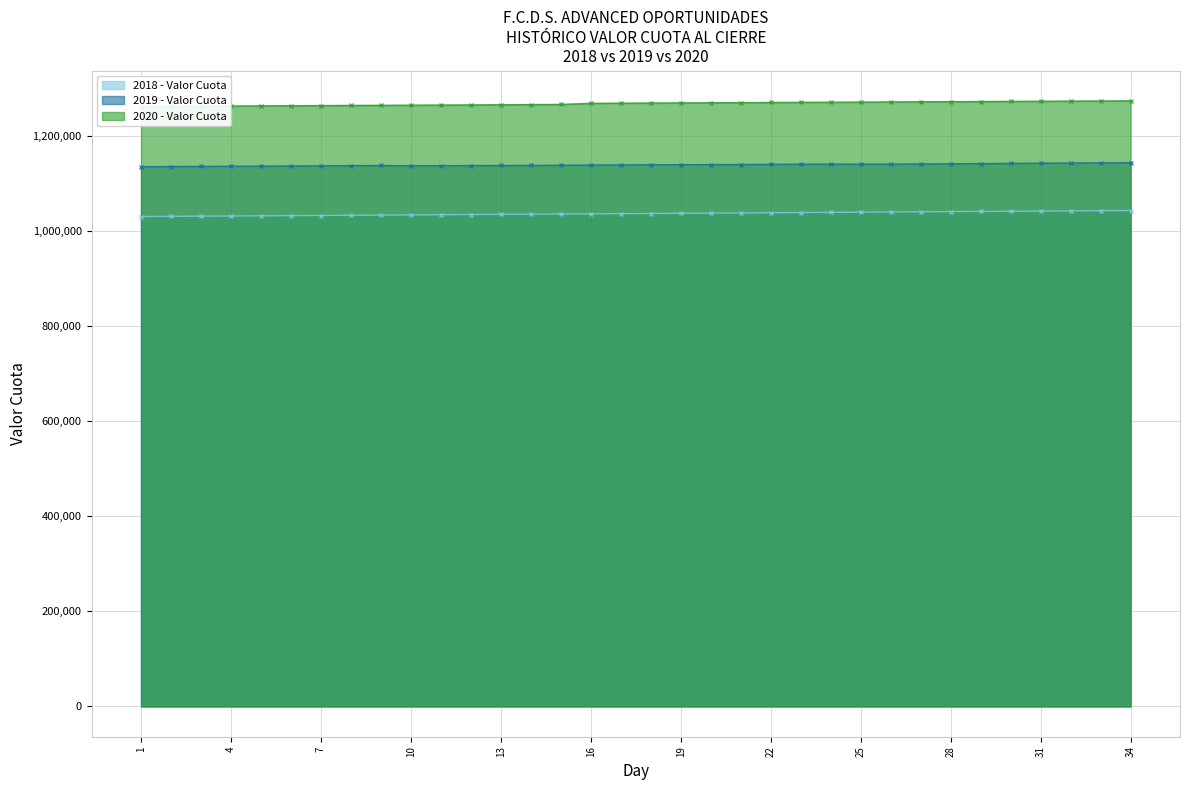

Reading left to right, extract all data points from this chart.

2018 - Valor Cuota: 1030190.0	1030564.2	1030969.8	1031320.1	1031674.7	1032016.6	1032358.4	1032773.4	1033179.6	1033607.3	1033986.2	1034401.8	1034744.2	1035086.7	1035453.6	1035818.4	1036194.1	1036549.4	1036971.7	1037316.0	1037660.3	1038084.0	1038509.0	1038913.3	1039295.6	1039767.4	1040111.6	1040455.8	1040800.0	1041233.3	1041622.6	1042073.5	1042464.3	1042806.9
2019 - Valor Cuota: 1135029.9	1135331.0	1135663.9	1135984.8	1136237.5	1136469.7	1136808.9	1137241.1	1137569.1	1136861.1	1137133.1	1137333.5	1137533.8	1137734.9	1138032.6	1138537.3	1138782.4	1139020.6	1139208.6	1139396.5	1139584.5	1139953.2	1140314.9	1140386.6	1140319.5	1140513.9	1140708.2	1141153.3	1141514.8	1141965.1	1142369.7	1142780.4	1143062.8	1143345.1
2020 - Valor Cuota: 1261363.0	1261987.1	1262337.0	1262630.3	1262923.6	1263216.8	1263515.1	1263810.3	1264104.5	1264398.7	1264668.7	1264938.7	1265281.2	1265632.3	1265973.4	1268179.2	1268601.8	1268889.6	1269177.4	1269474.4	1269759.5	1270022.5	1270328.6	1270616.8	1270900.0	1271183.1	1271471.7	1271766.6	1272021.9	1272354.9	1272654.3	1272938.7	1273223.1	1273532.7